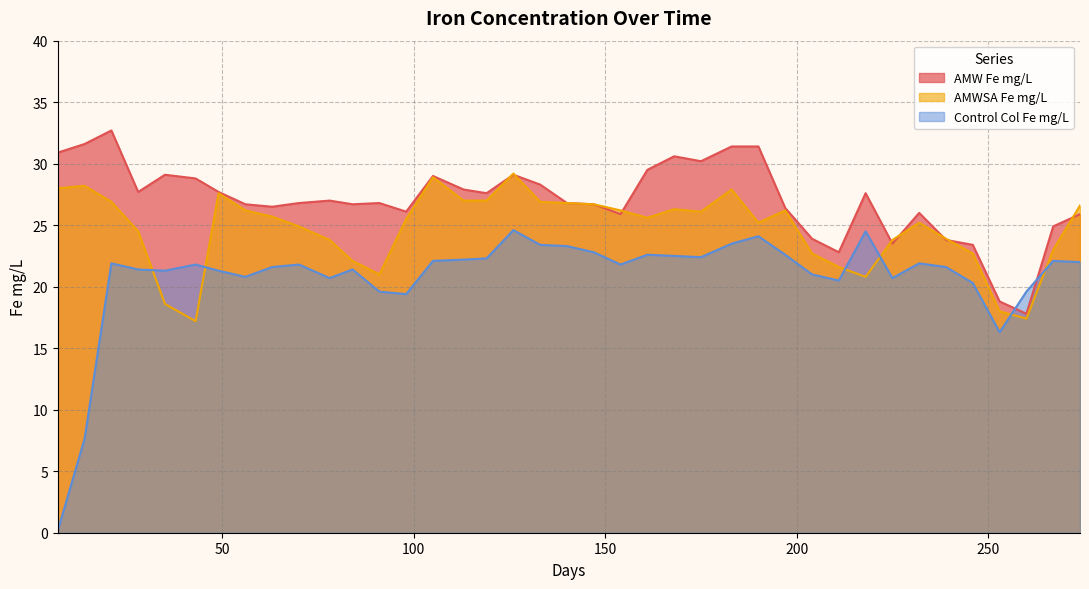

Rank the series by their average value, from lowest to highest.

Control Col Fe mg/L, AMWSA Fe mg/L, AMW Fe mg/L